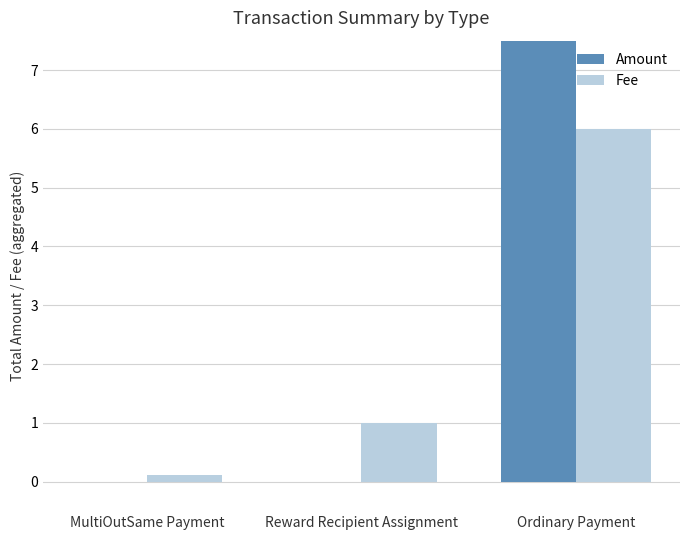

Is the value of Amount at MultiOutSame Payment greater than the value of Fee at Ordinary Payment?

No